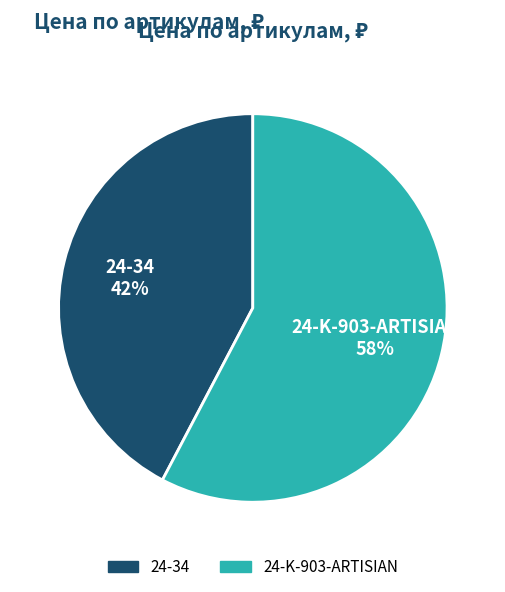

What is the largest slice in the pie chart?

24-K-903-ARTISIAN